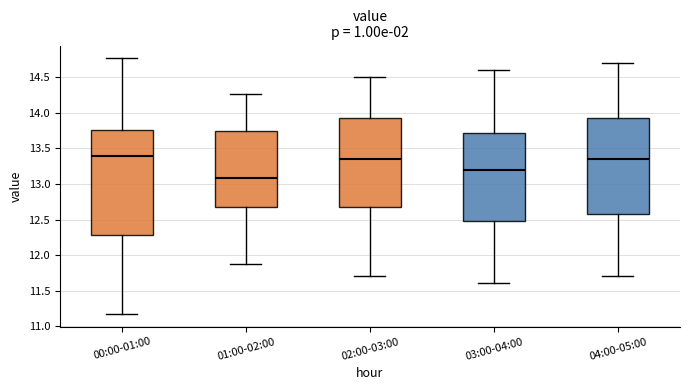

Which box's median line is the lowest?

01:00-02:00